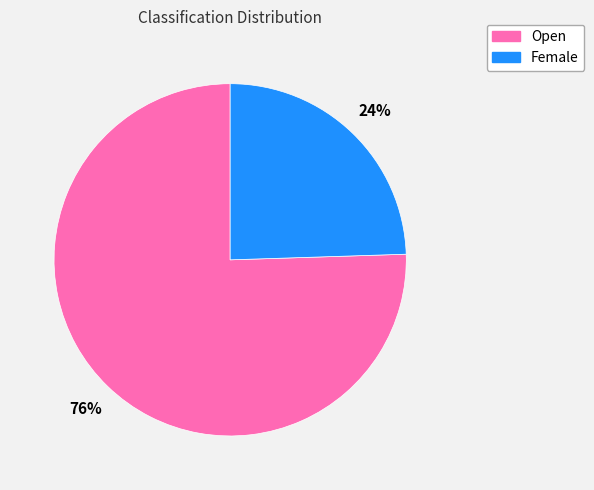

To the nearest percent, what percentage of the pie is Open?

76%